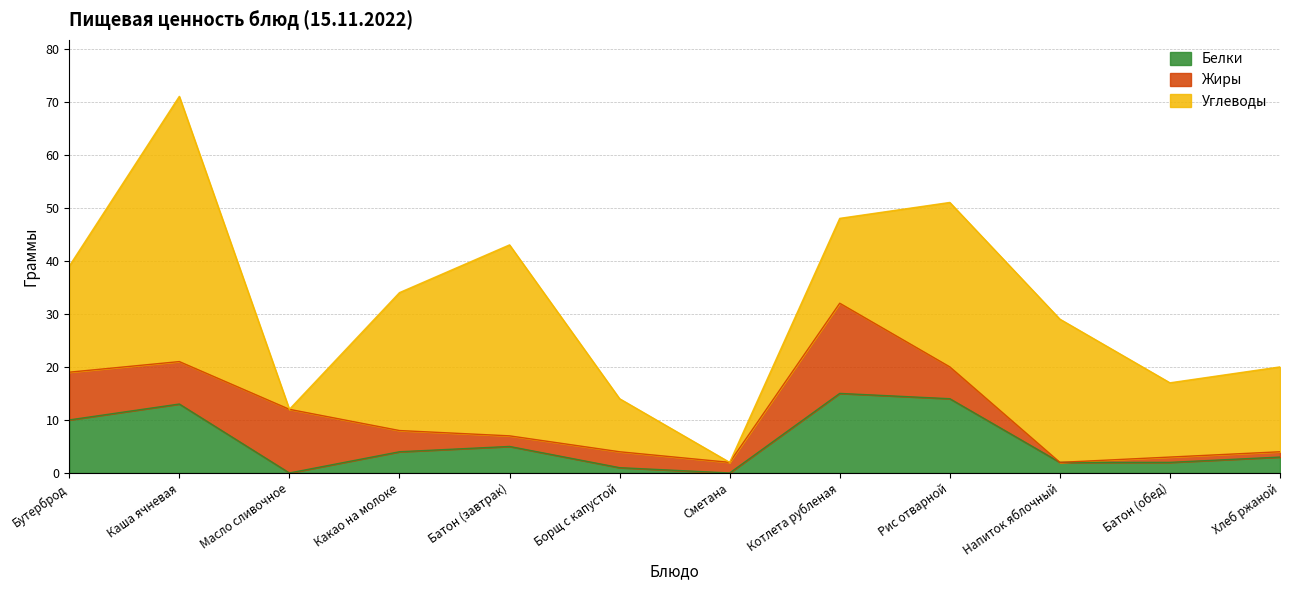

The value of Углеводы at Бутерброд is 28. True or false?

False